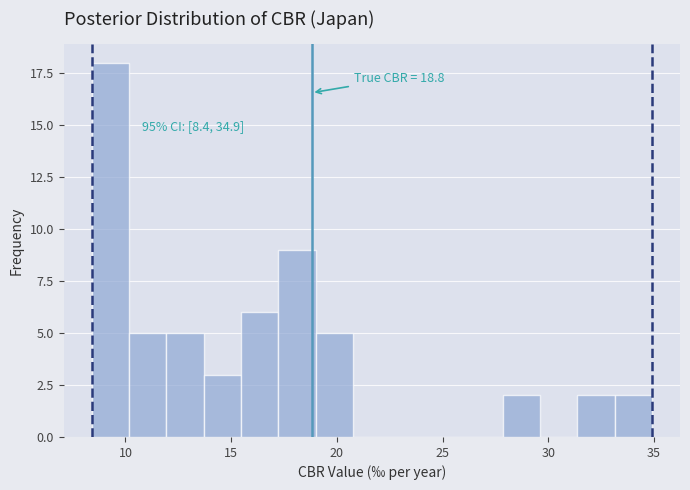

Around what value on the x-axis is the tallest bar? Give the approximate position of its centre, as read against the axis.

9.5